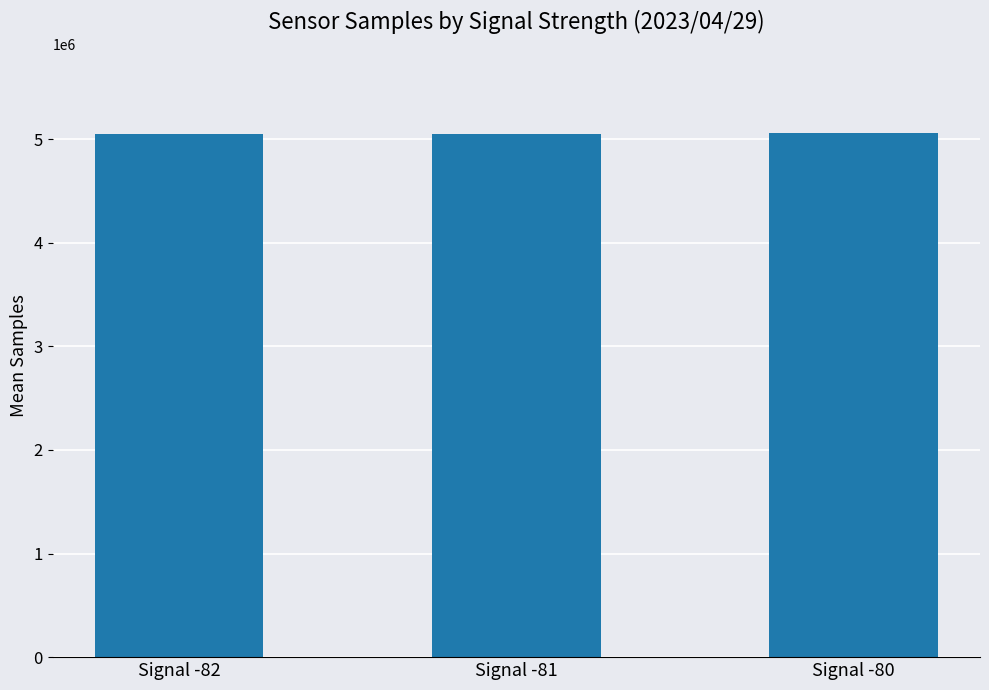

What is the ratio of the value at Signal -82 to the value at Signal -80?

1.0